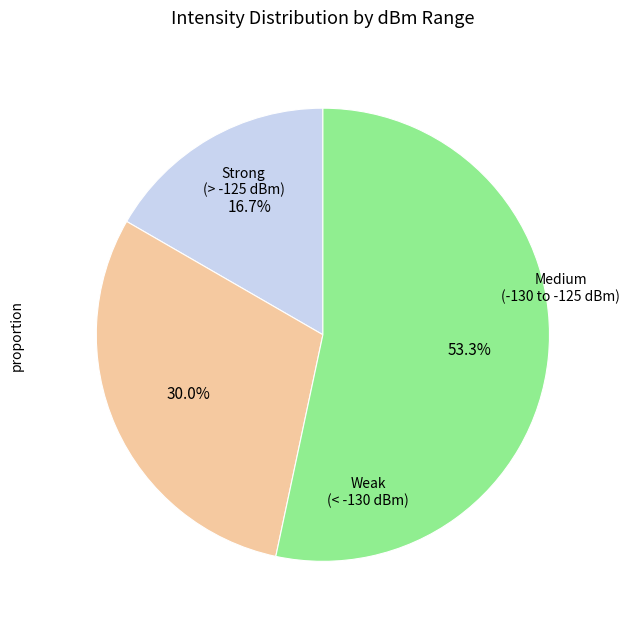

To the nearest percent, what is the difference between the largest and smallest slice percentages?

37%